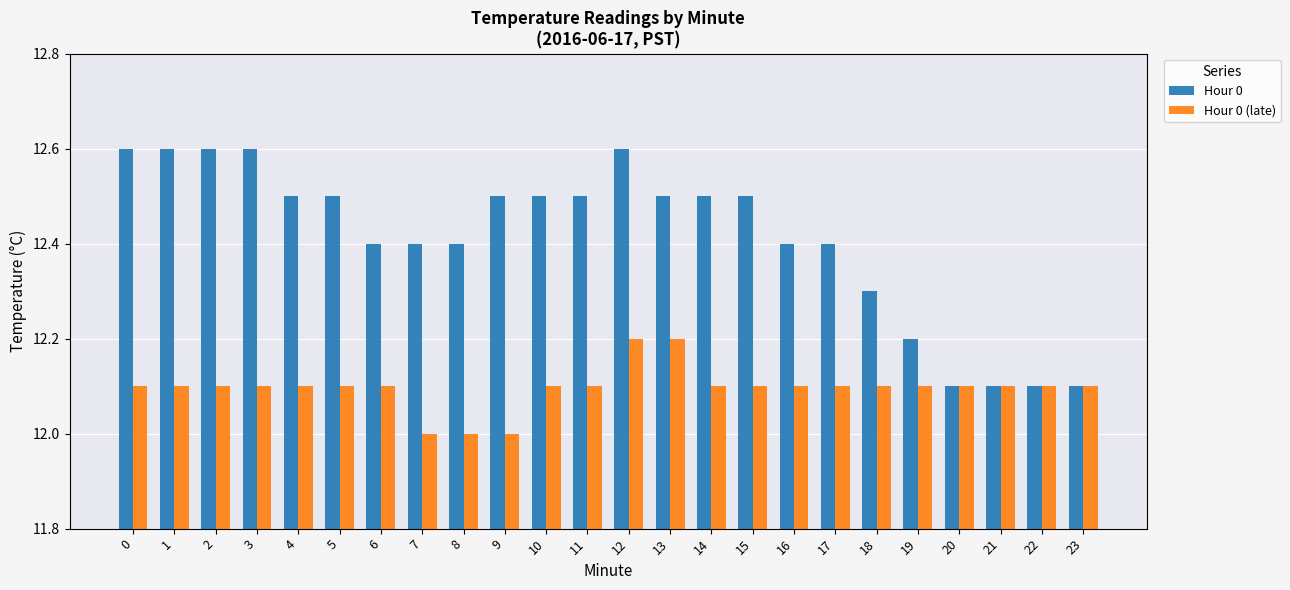

How many bars are there in total?

48